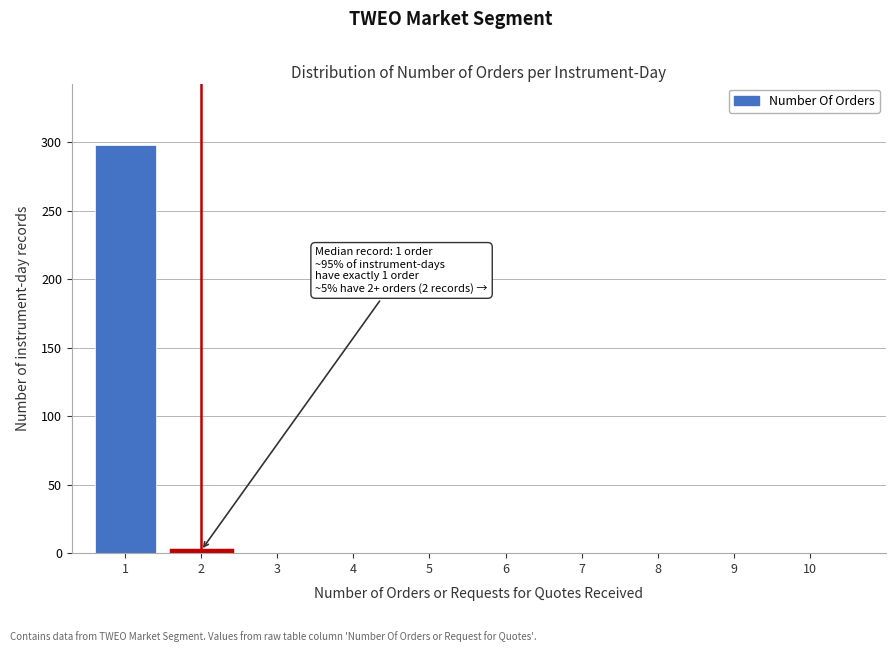

Reading left to right, extract all data points from this chart.

1=298	2=2	3=0	4=0	5=0	6=0	7=0	8=0	9=0	10=0